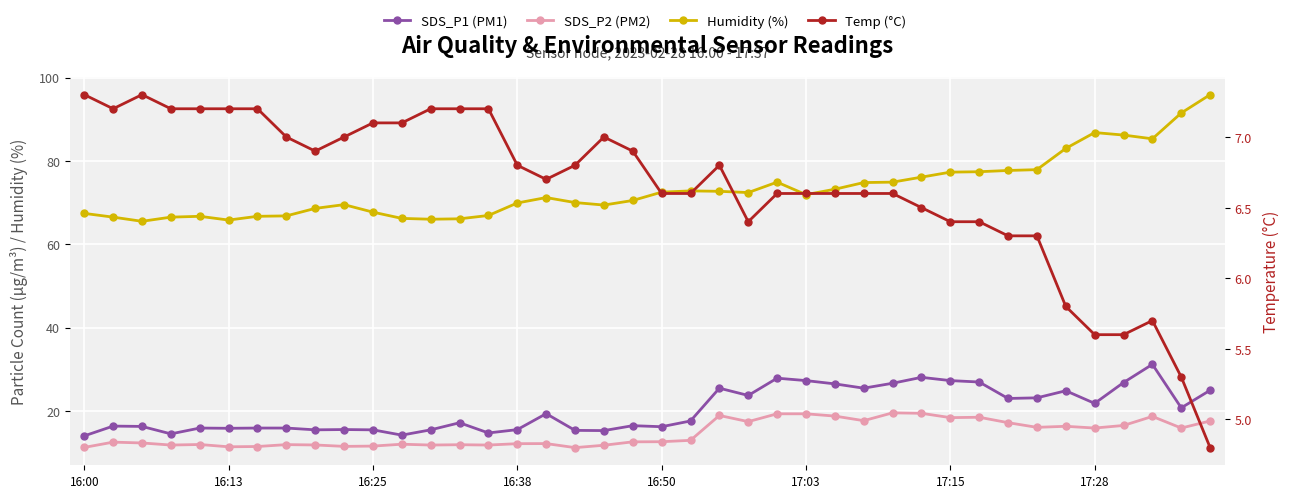

Rank the series by their maximum value, from highest to lowest.

Humidity (%), SDS_P1 (PM1), SDS_P2 (PM2), Temp (°C)